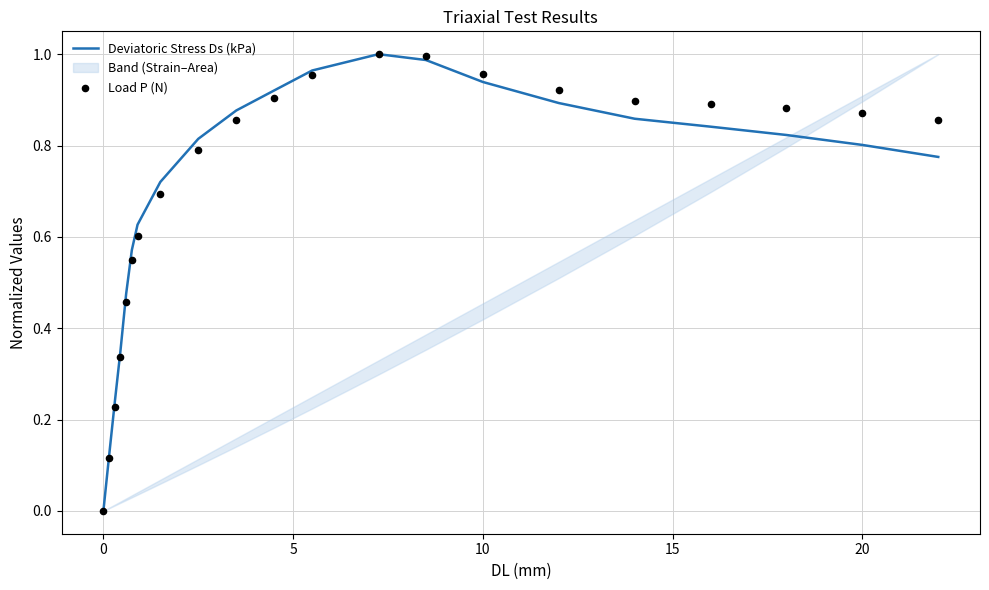

Which series reaches the minimum Y coordinate?

Deviatoric Stress Ds (kPa)